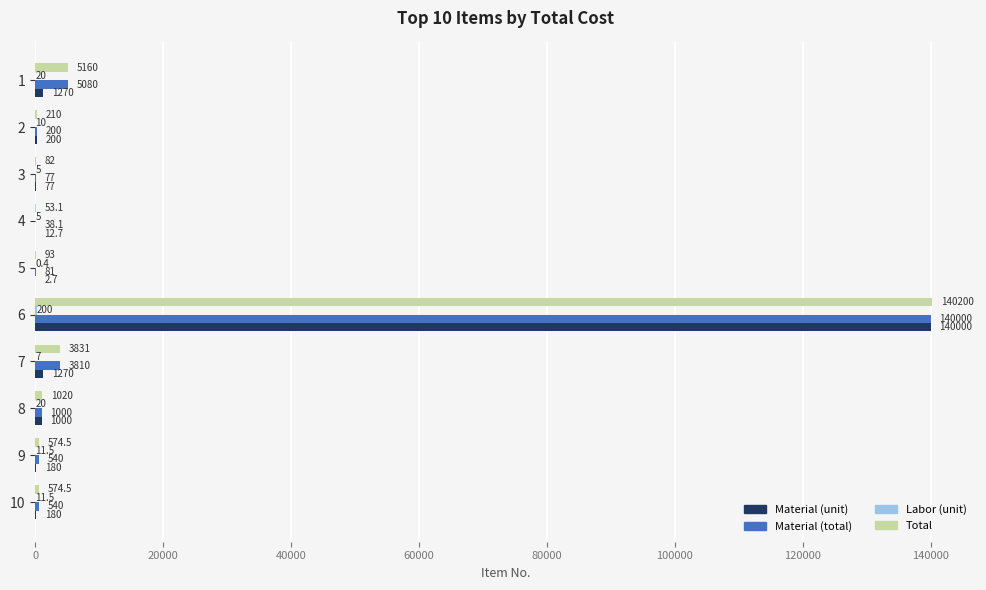

True or false: Material (unit) has a value of 202906.6 at 6.

False